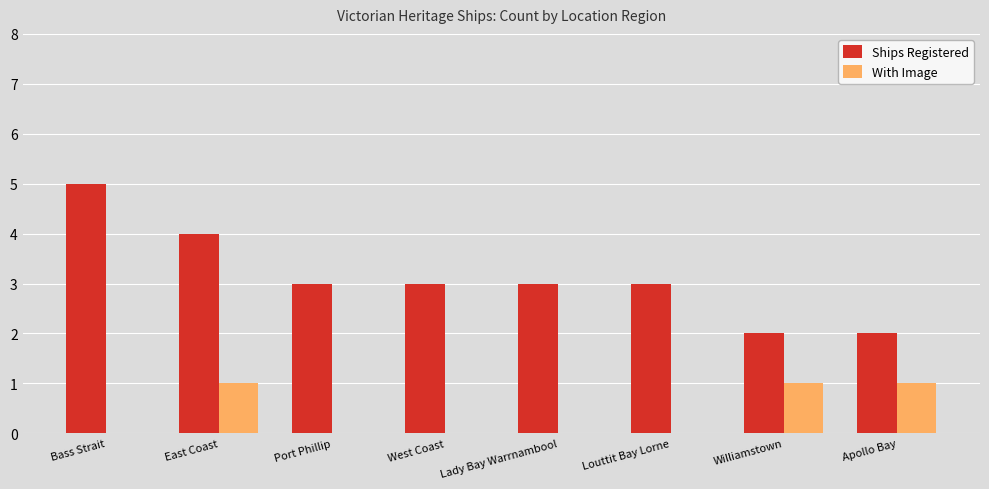

How many series are shown in this chart?

2